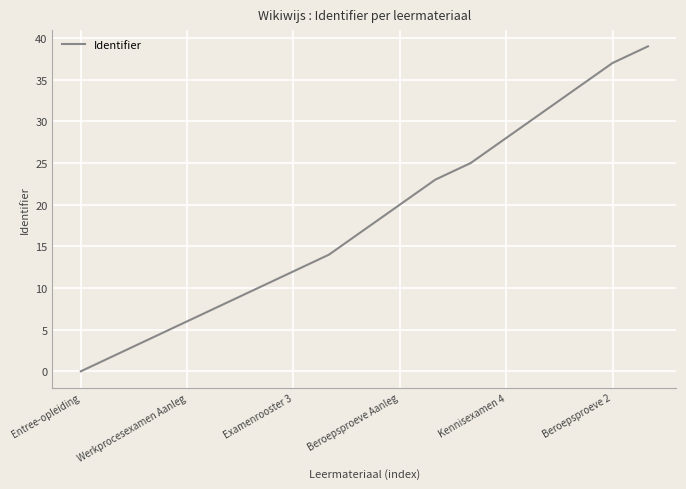

What is the greatest value displayed?

39